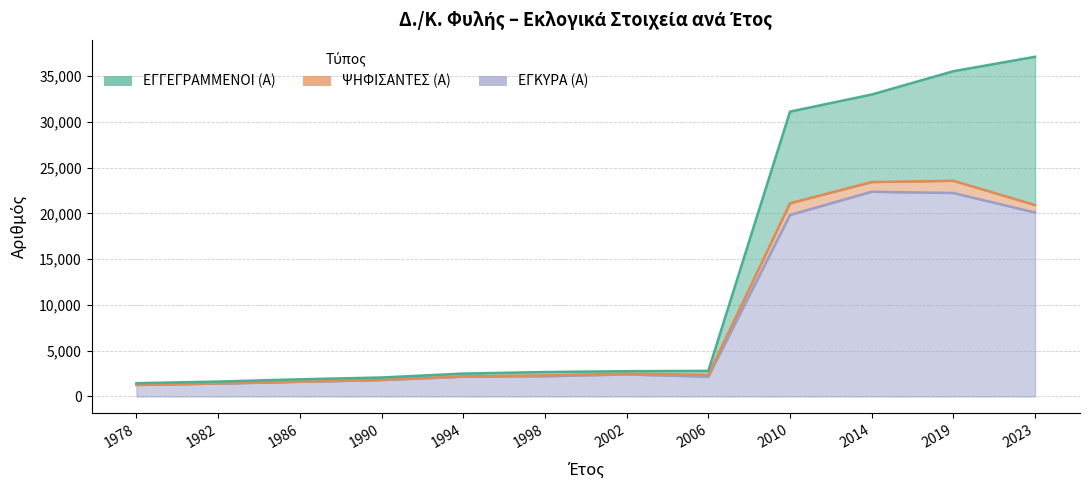

What value does the ΕΓΓΕΓΡΑΜΜΕΝΟΙ (Α) series have at 1978?

1452